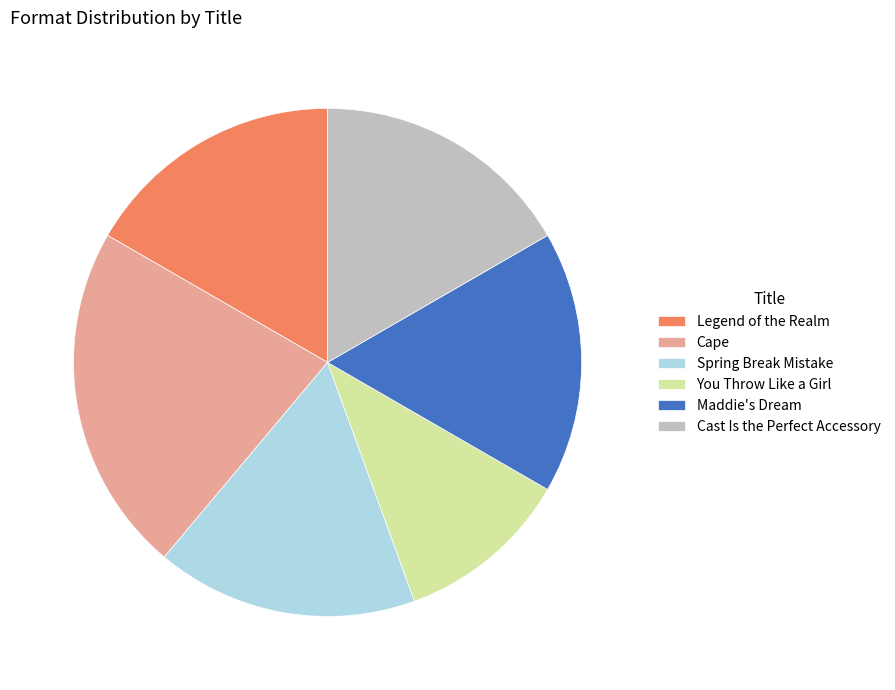

True or false: You Throw Like a Girl accounts for 23% of the total.

False